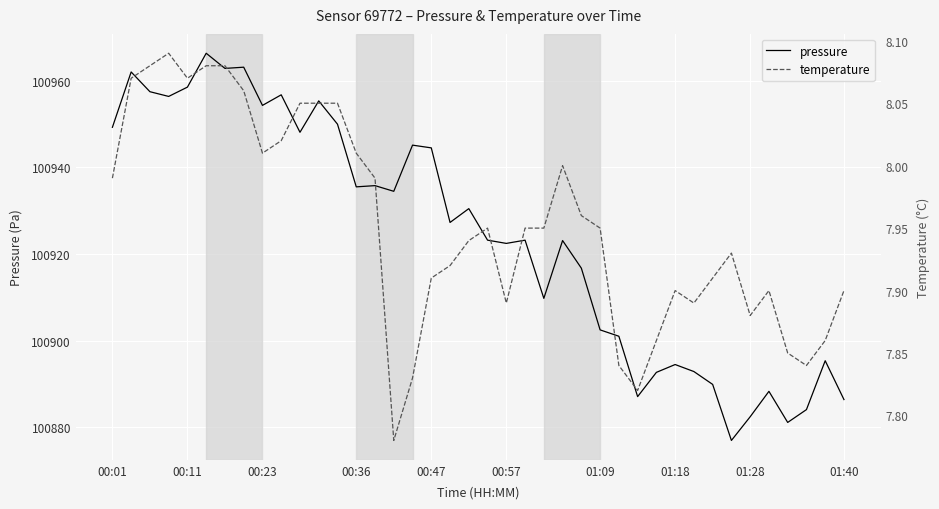

The pressure series shows 100886.4 at 01:40. True or false?

True